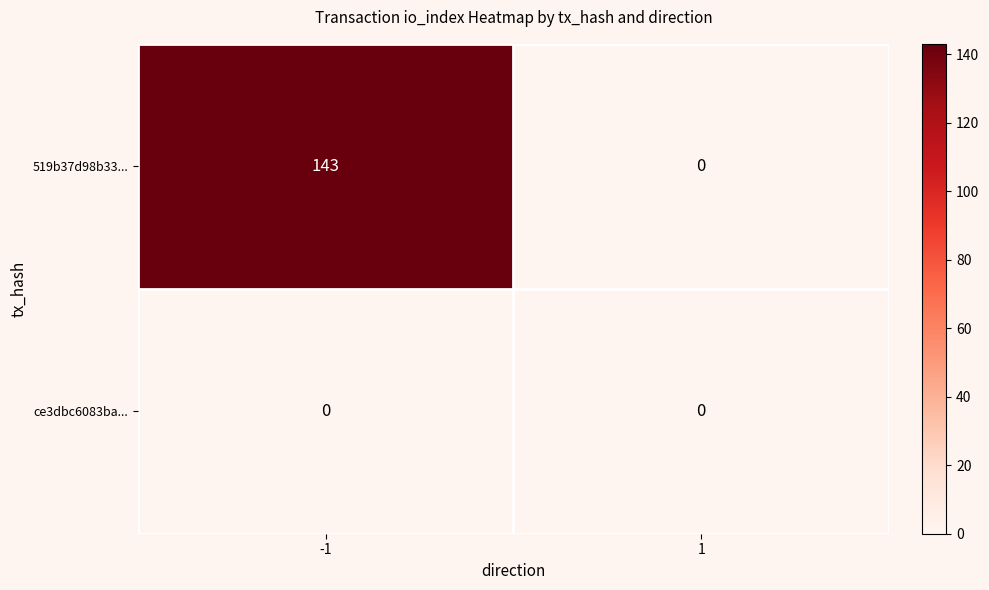

List the series in order of their peak value, lowest first.

ce3dbc6083ba..., 519b37d98b33...